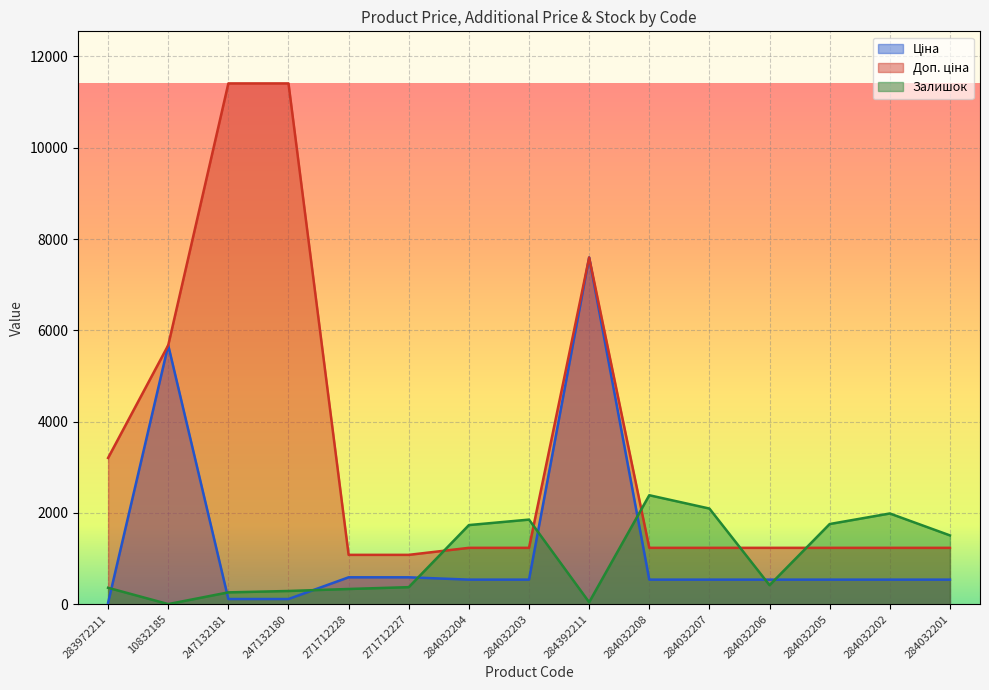

True or false: Ціна and Доп. ціна cross at least once.

False